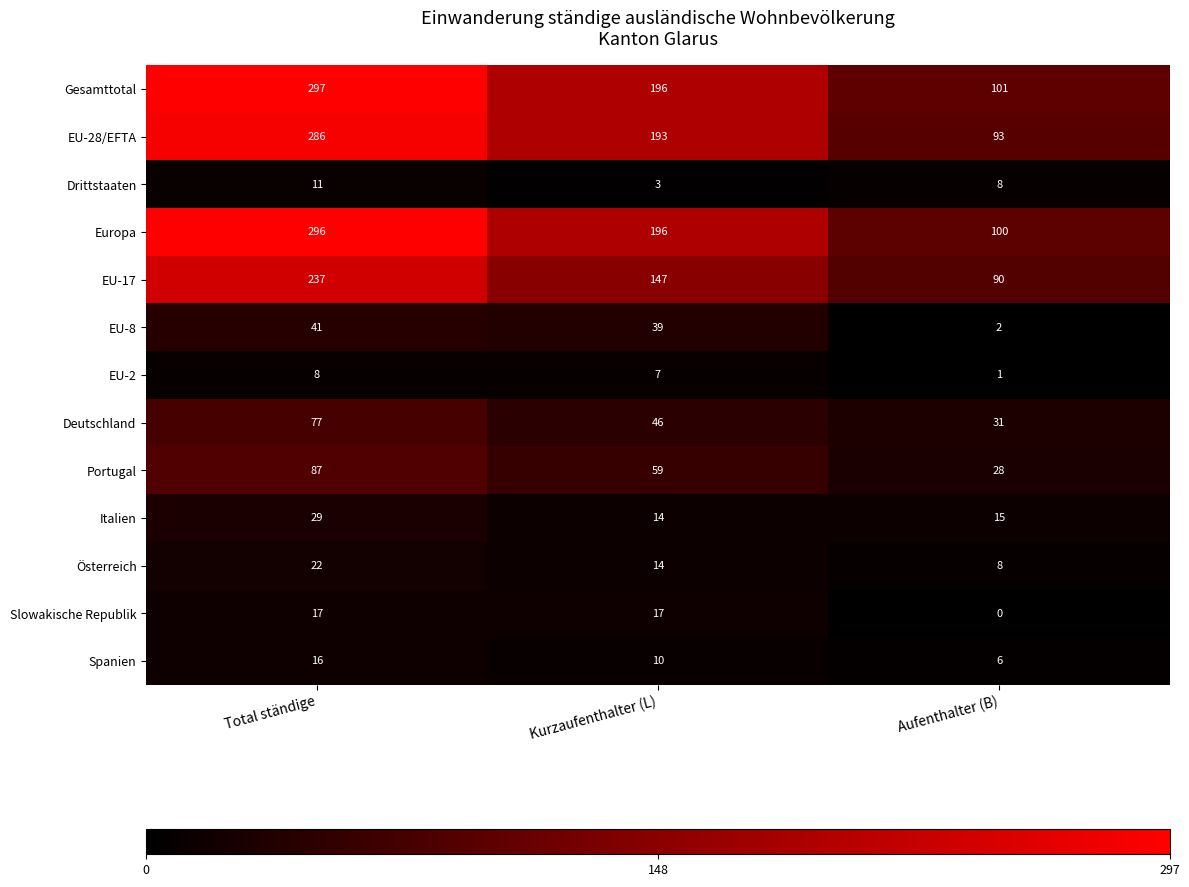

Between Kurzaufenthalter (L) and Aufenthalter (B), which series saw the biggest shift?

EU-28/EFTA